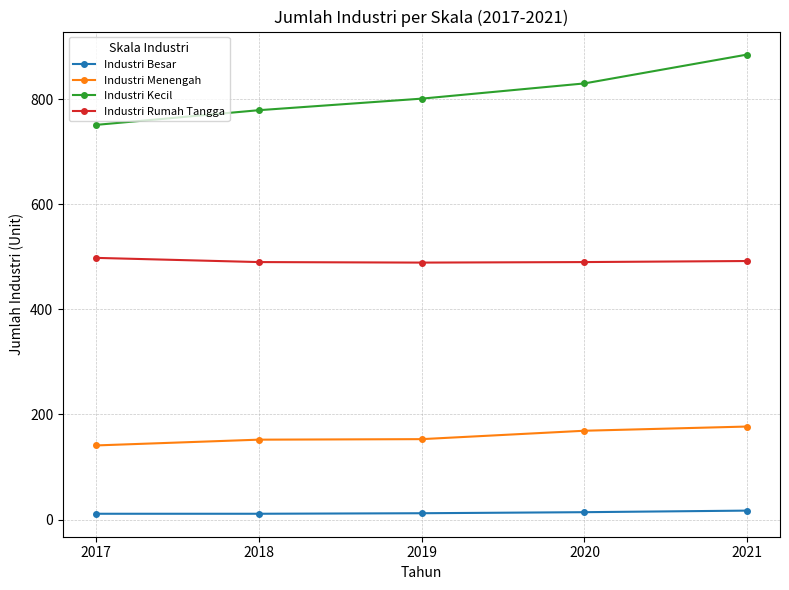

What is the maximum value shown in the chart?

885